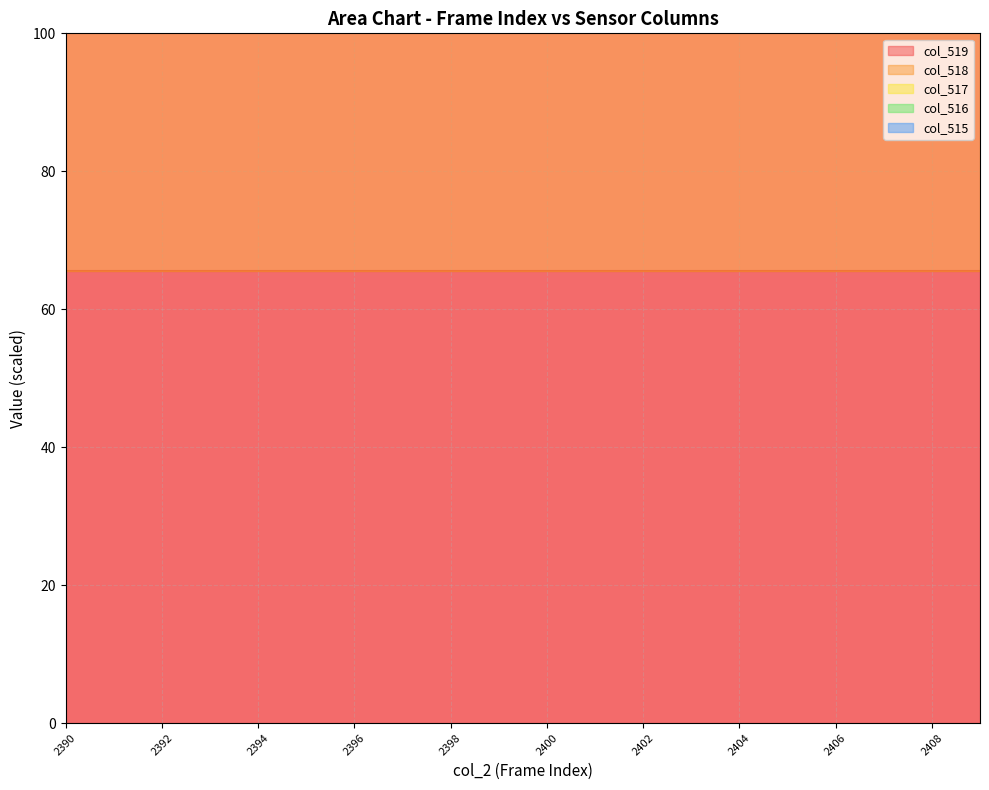

How many col_516 values are between 132 and 133?

20